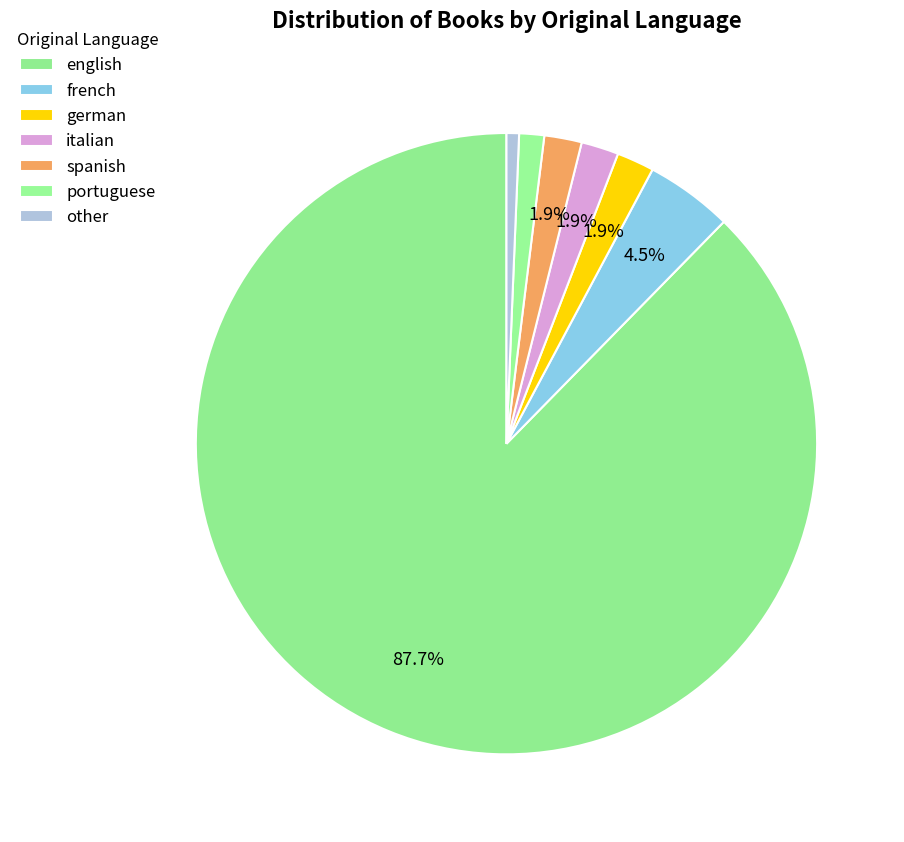

Rank the categories by value from lowest to highest.

other, portuguese, german, italian, spanish, french, english